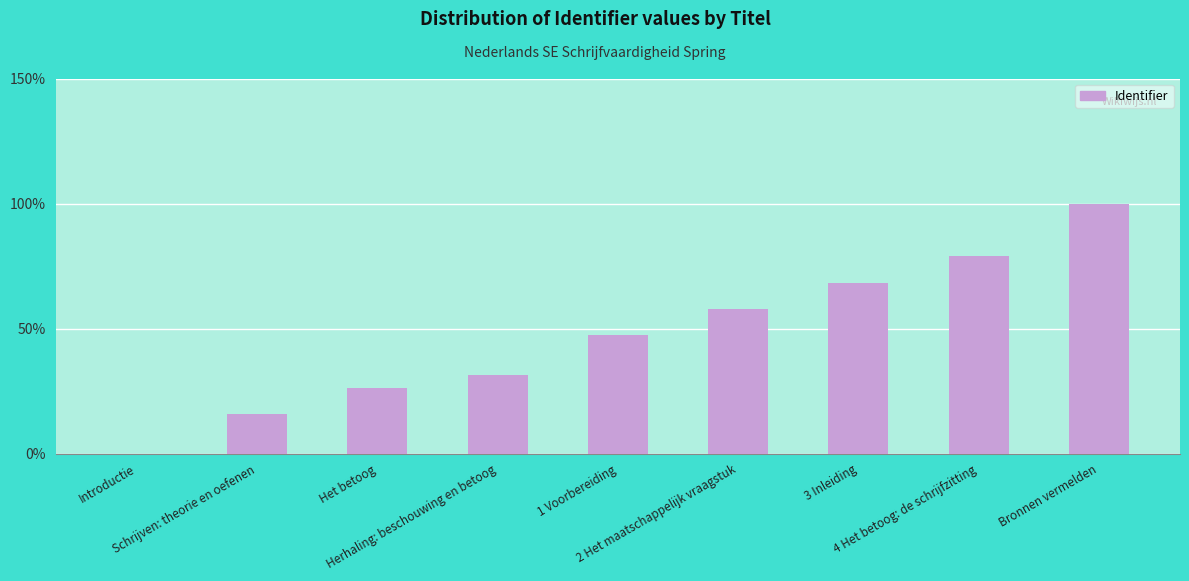

Is it true that the value at Bronnen vermelden is 66.5?

False